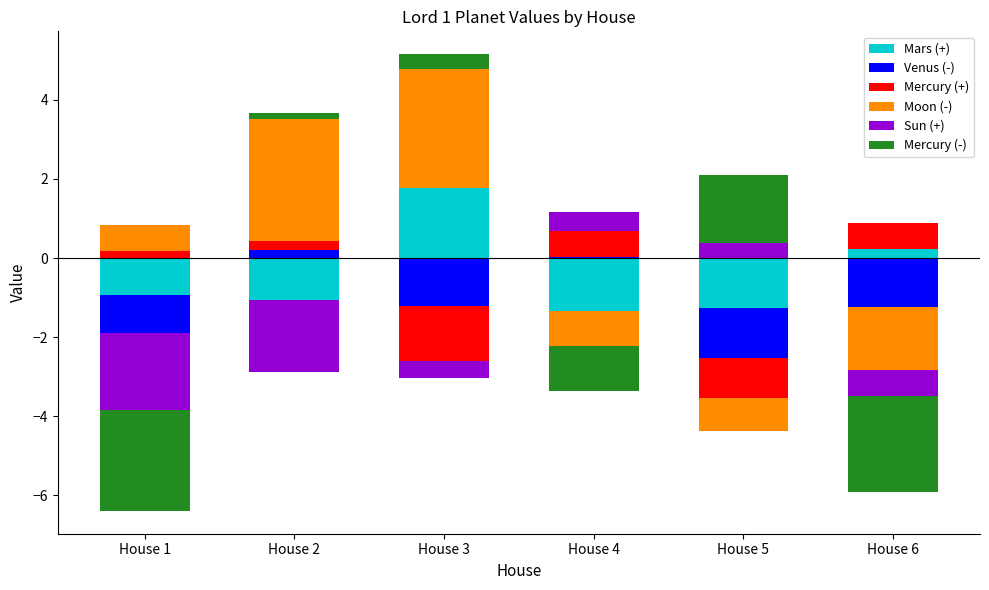

What is the maximum value for Venus (-)?

0.2